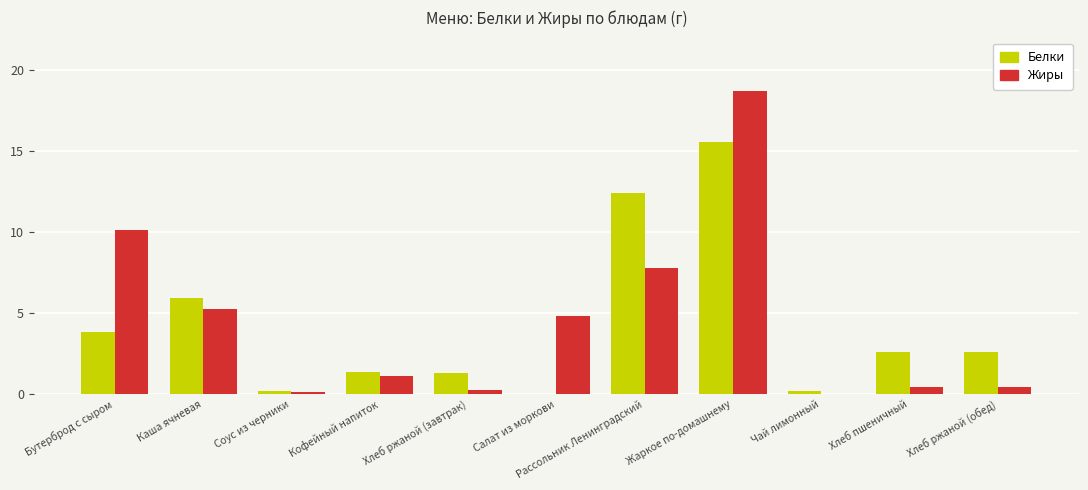

What is the average value of the Жиры series?

4.5